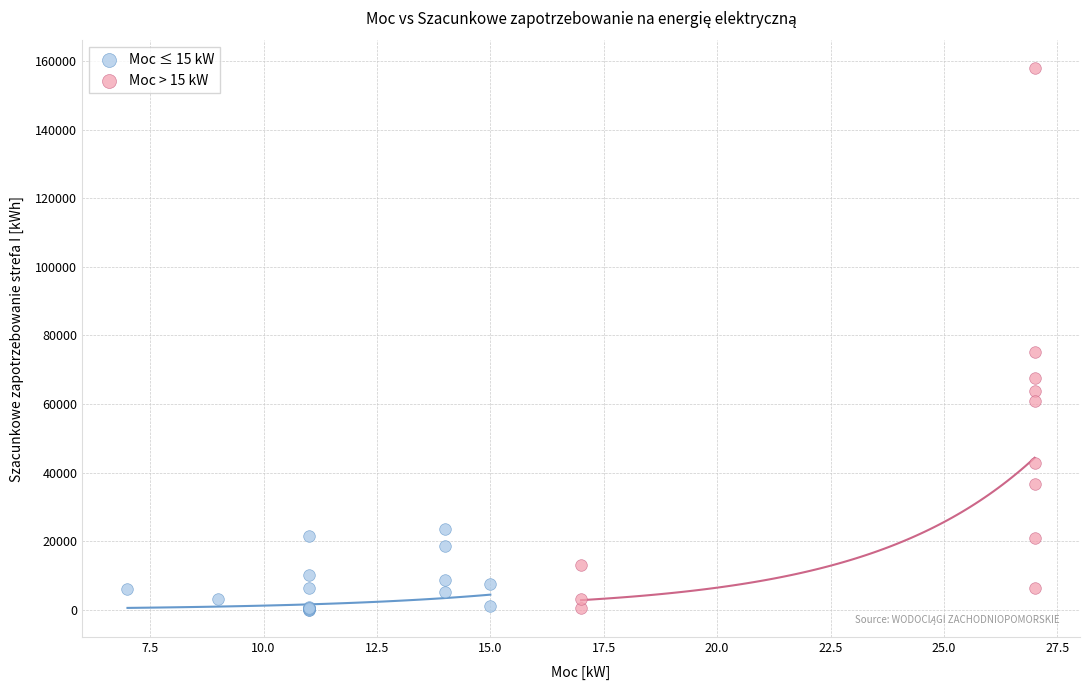

Which series reaches the maximum Y coordinate?

Moc > 15 kW